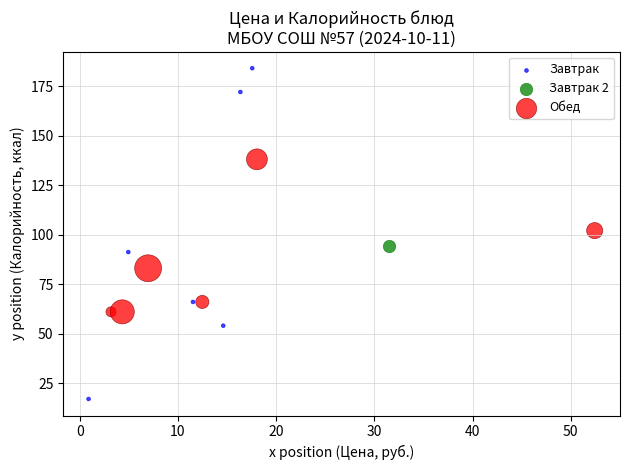

What are all the series names shown in the legend?

Завтрак, Завтрак 2, Обед